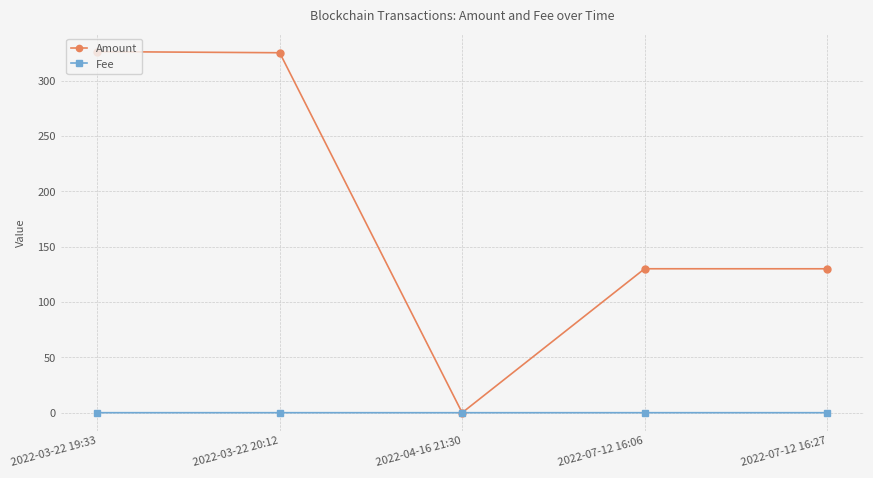

Is this an area chart (filled region under the line)?

No